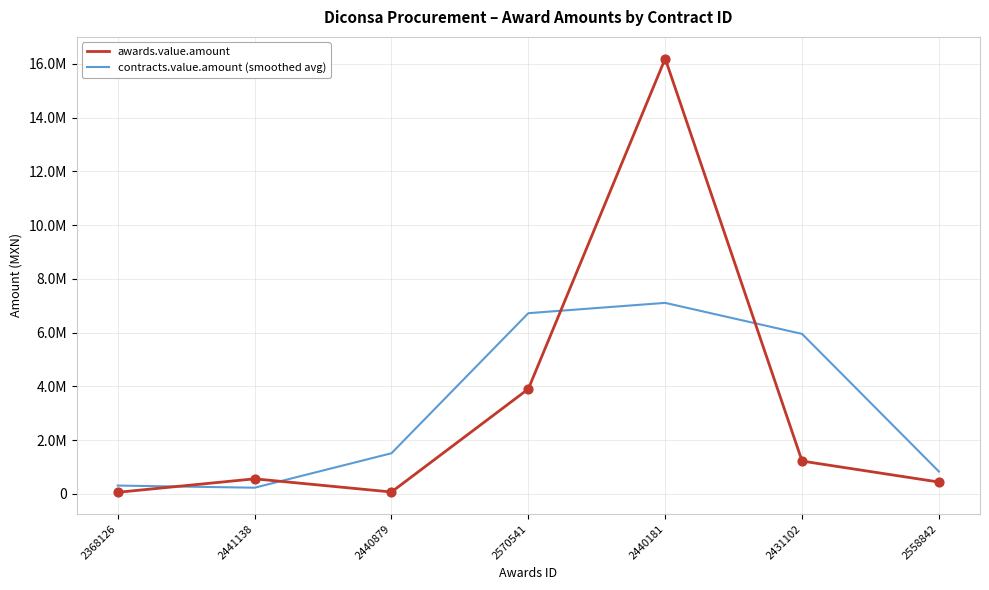

Is the value of awards.value.amount at 2440181 greater than the value of contracts.value.amount (smoothed avg) at 2441138?

Yes